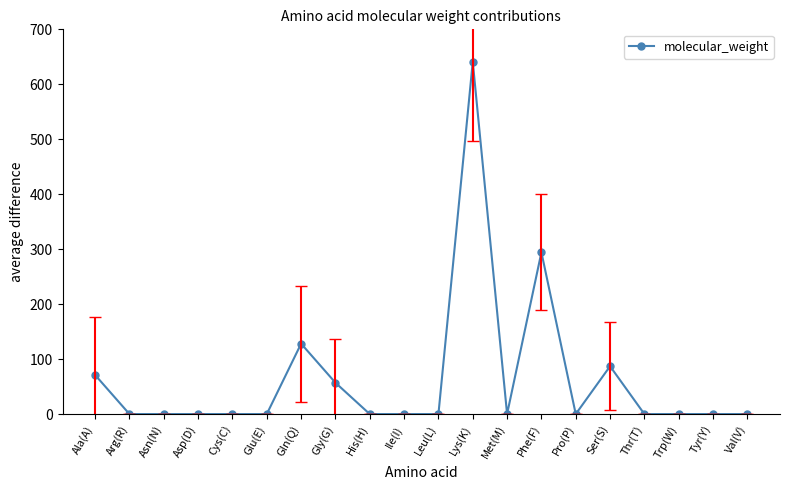

How many series are shown in this chart?

1